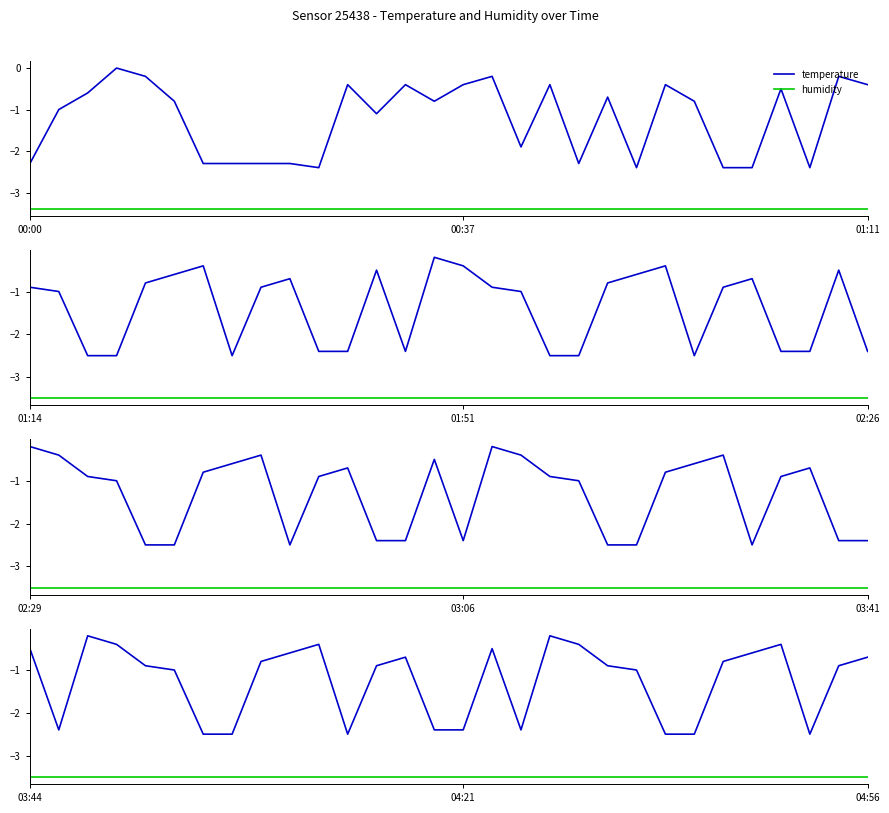

What is the value of the humidity point at the 4th from the left?

-3.5